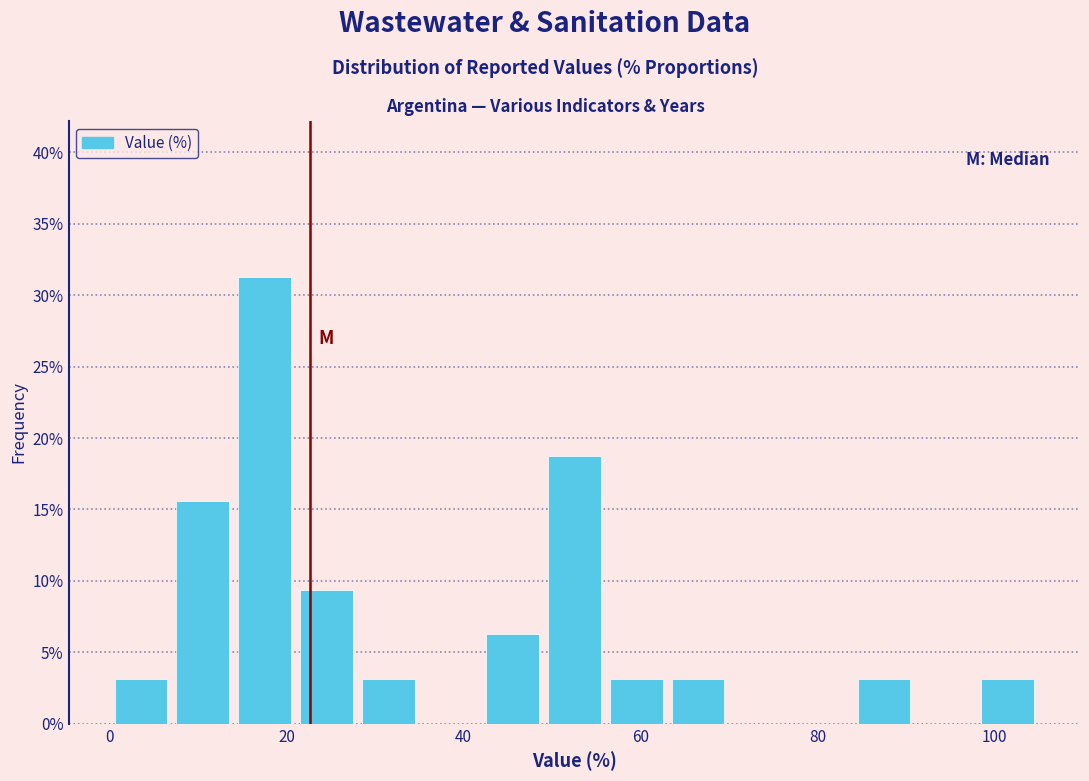

Around what value on the x-axis is the tallest bar? Give the approximate position of its centre, as read against the axis.

18